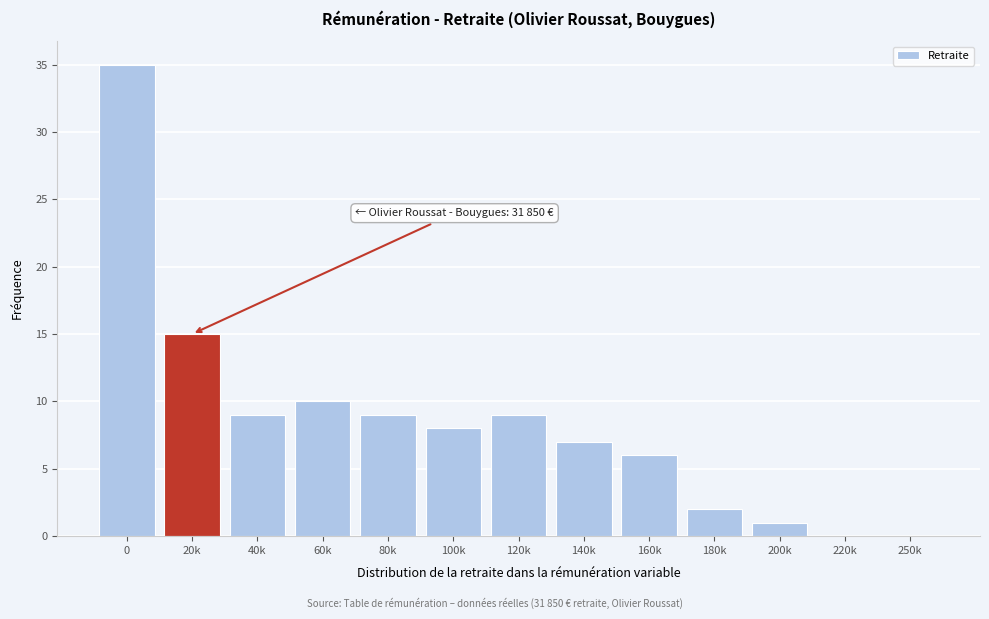

Reading left to right, what are all the values shown in this chart?

0=35	20k=15	40k=9	60k=10	80k=9	100k=8	120k=9	140k=7	160k=6	180k=2	200k=1	220k=0	250k=0